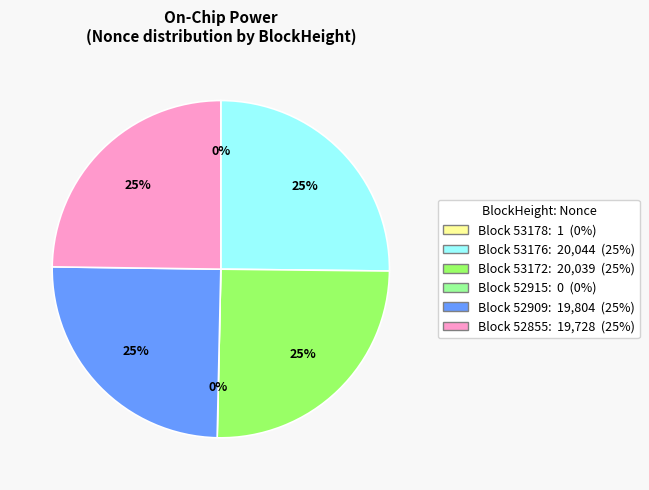

True or false: 52915 accounts for 0% of the total.

True